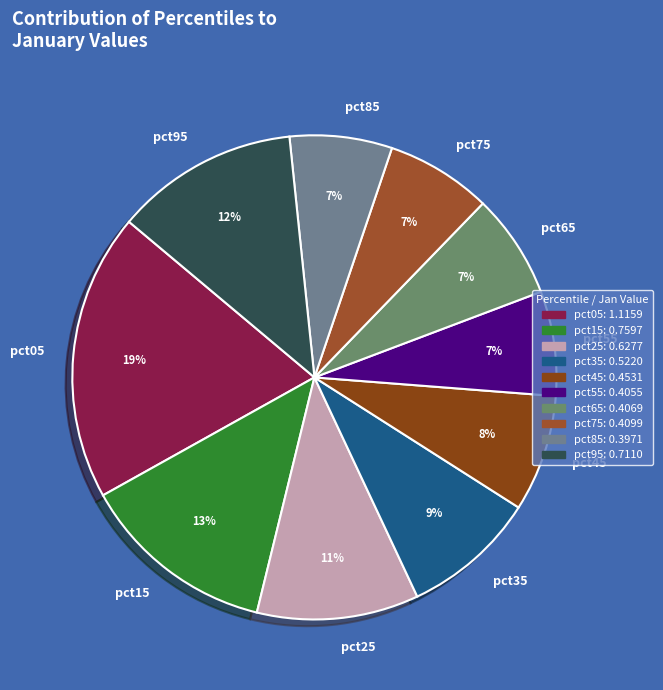

To the nearest percent, what portion does pct85 represent?

7%